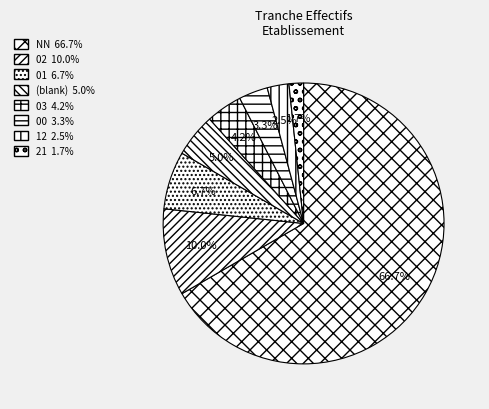

Which category has the biggest portion of the pie?

NN